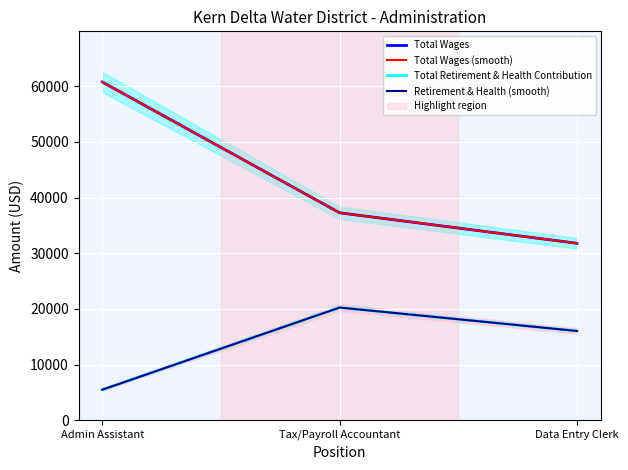

What are all the series names shown in the legend?

Total Wages, Total Wages (smooth), Total Retirement & Health Contribution, Retirement & Health (smooth)